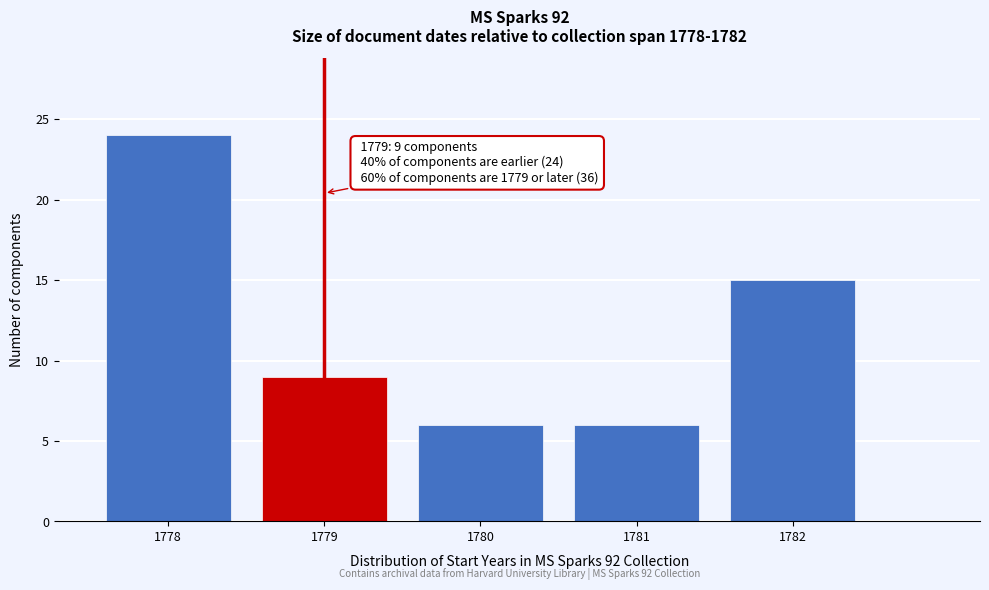

Reading right to left, list all the values displayed in this chart.

1782=15	1781=6	1780=6	1779=9	1778=24